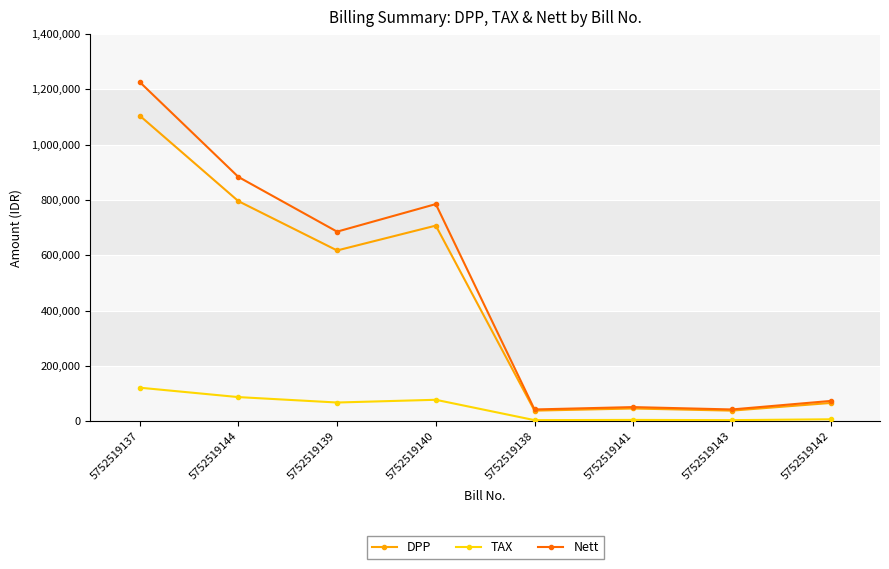

True or false: Nett has a value of 1046205 at 5752519139.

False